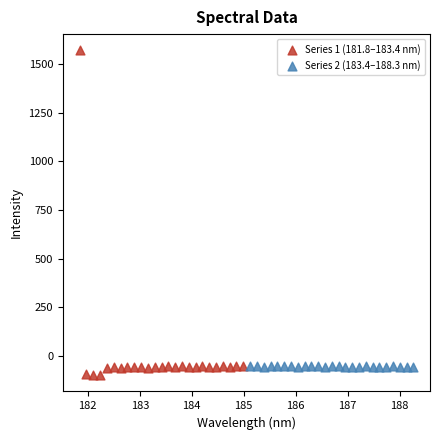

Which series contains the lowest Y value?

Series 1 (181.8–183.4 nm)